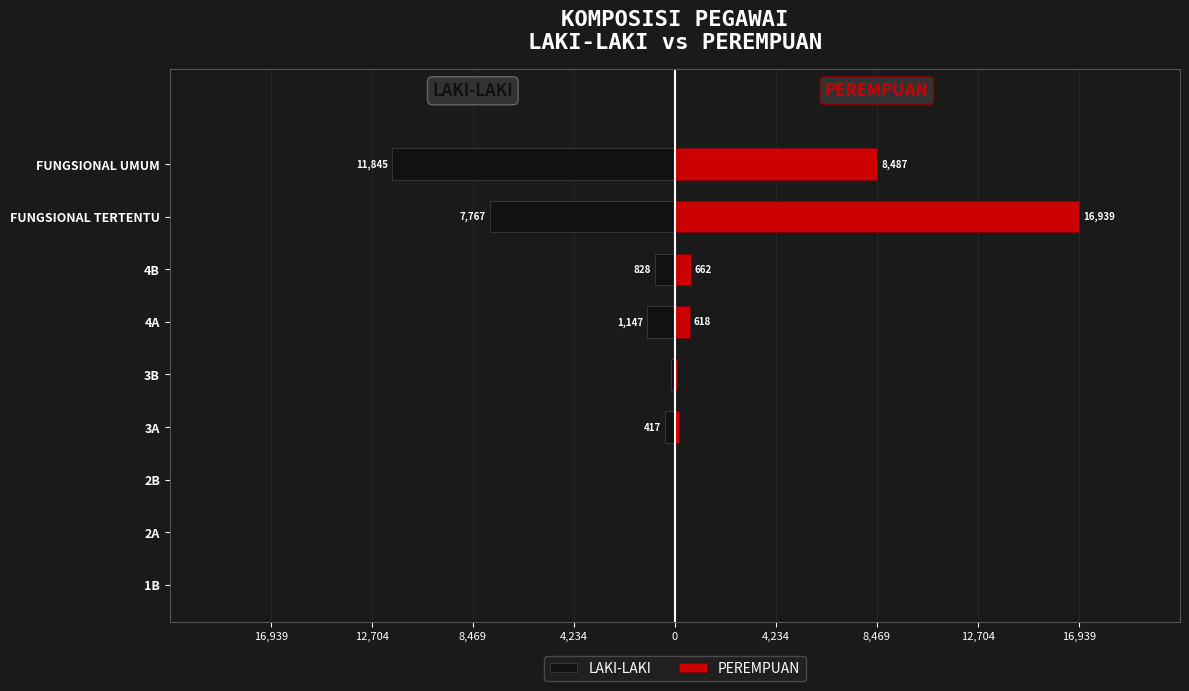

What is the maximum value shown in the chart?

16939